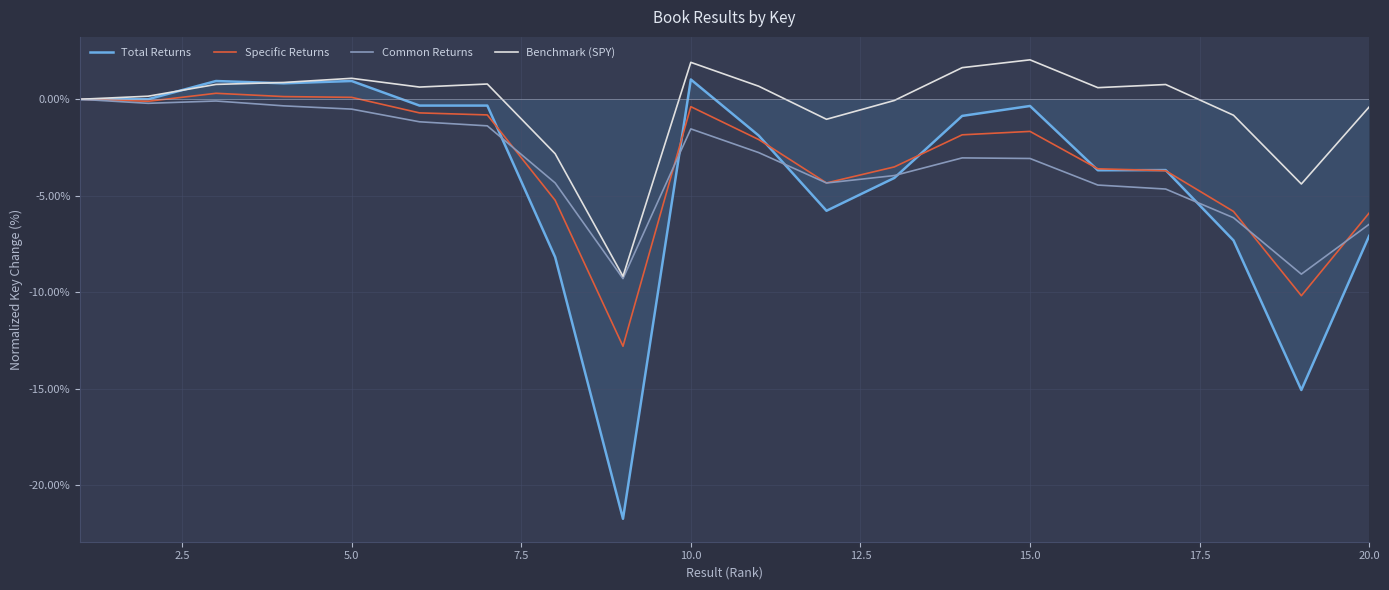

What is the maximum value for Benchmark (SPY)?

2.0